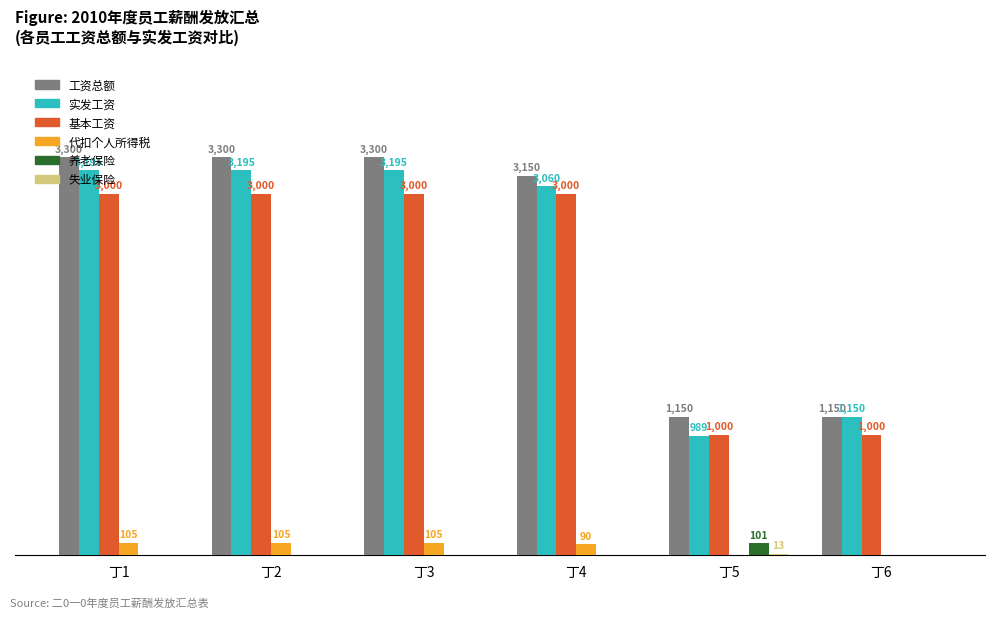

Which series has the largest total across all categories?

工资总额